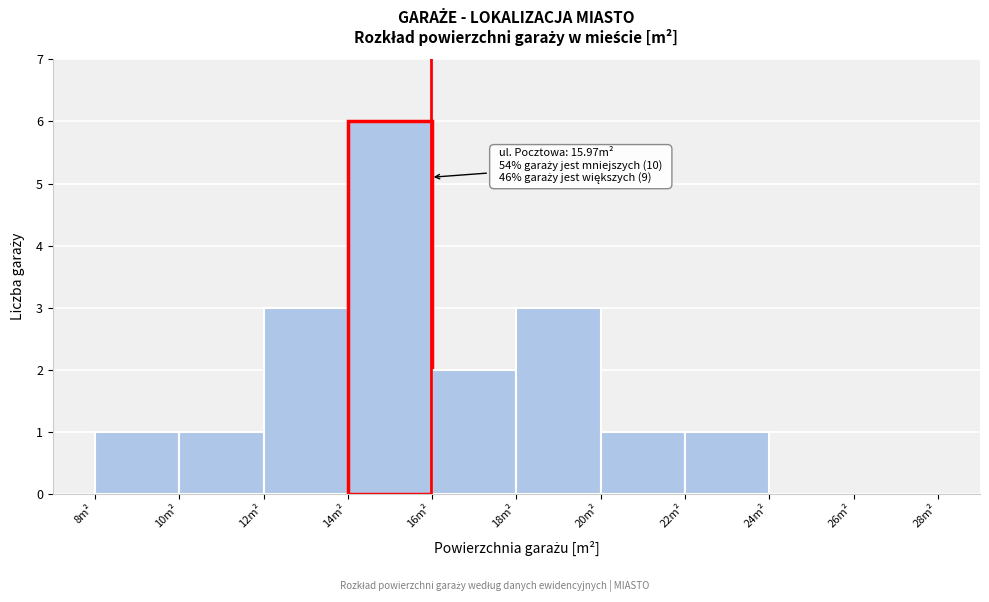

Which range on the x-axis has the tallest bar?

14 to 16